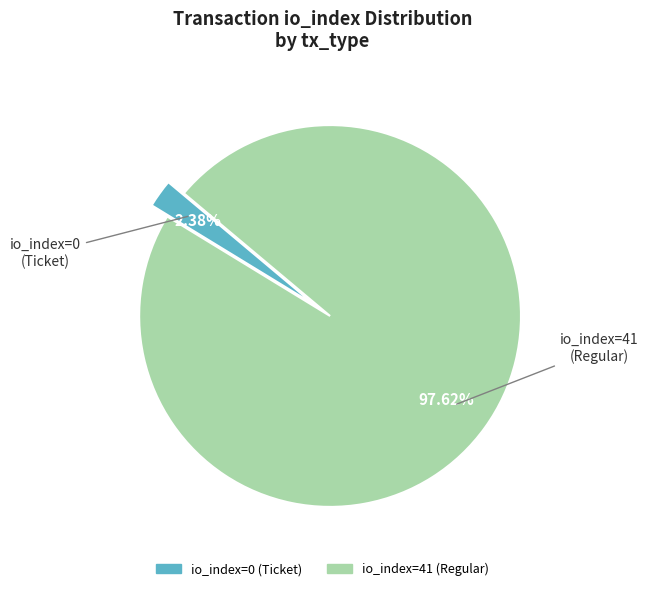

Which slice represents more than half of the pie?

io_index=41 (Regular)